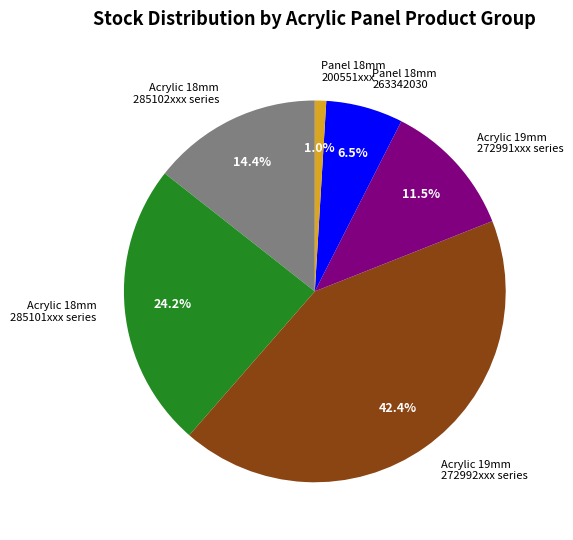

Is there any slice that represents more than half of the pie?

No